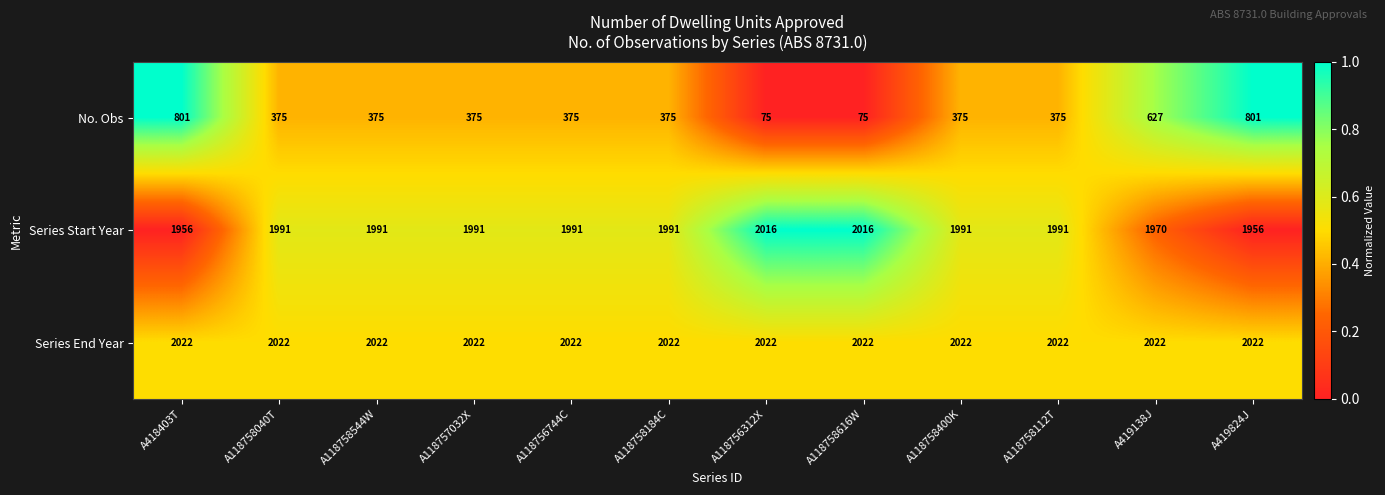

Which series has the widest spread of values?

No. Obs